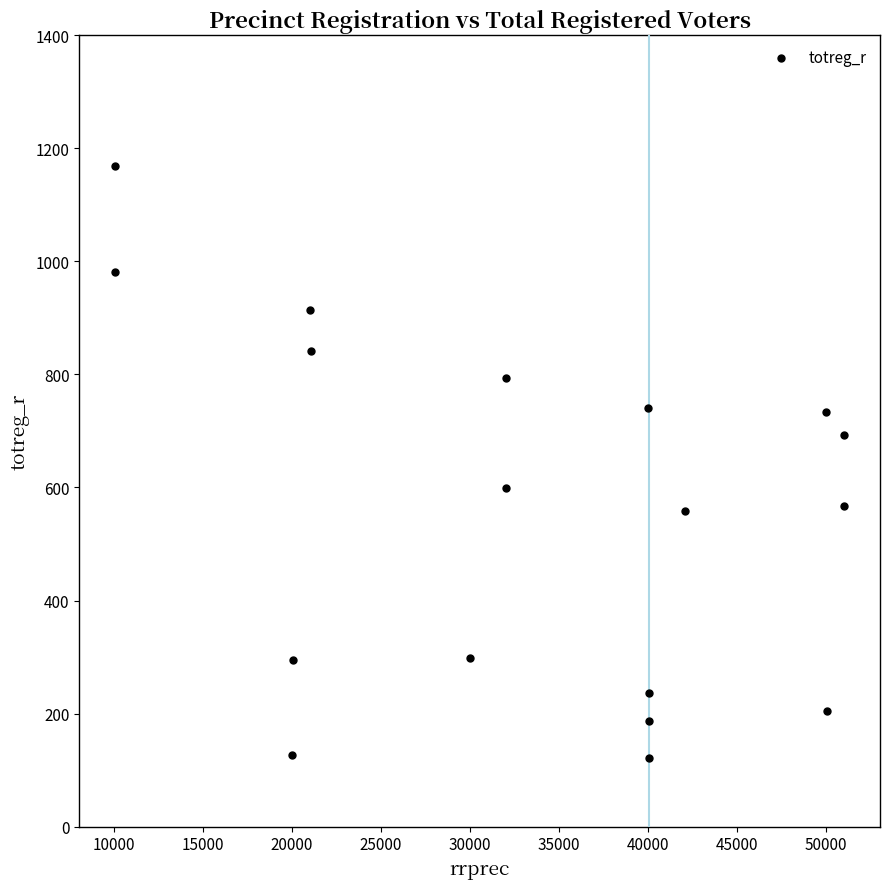

What is the range of X values (max minus min)?

40980